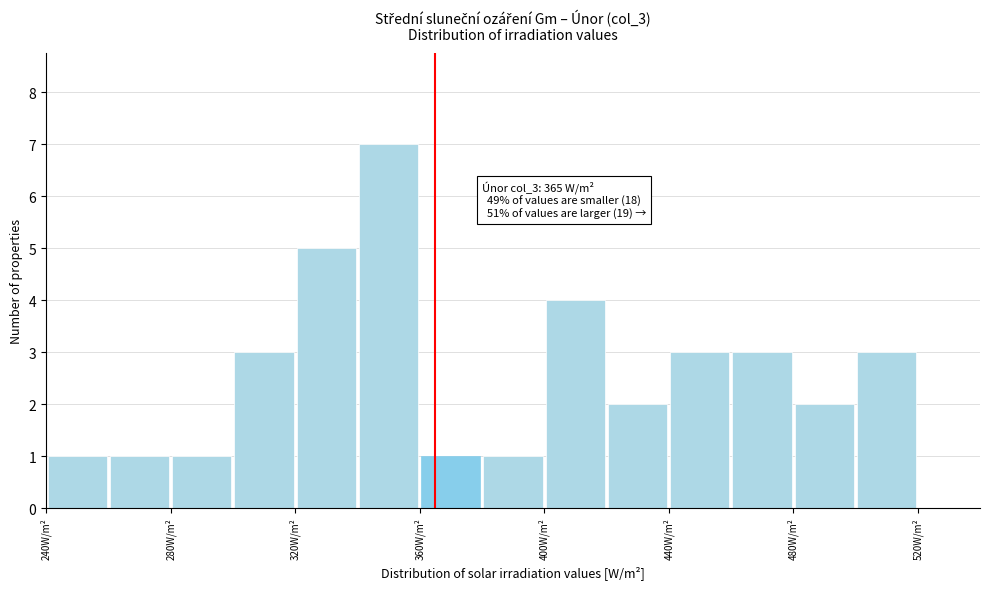

Over which range of the x-axis is the bar tallest?

340 to 360